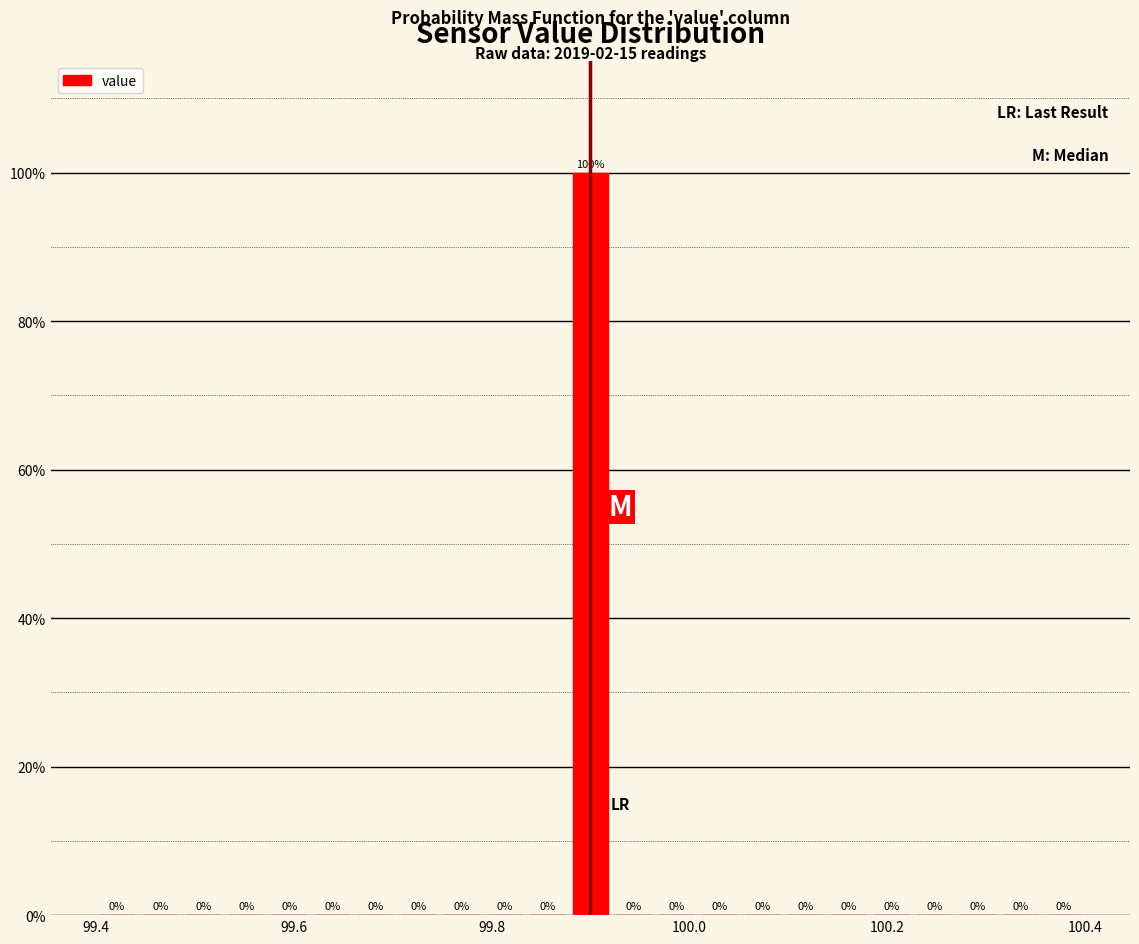

Read against the x-axis, roughly where is the centre of the tallest bar?

99.90